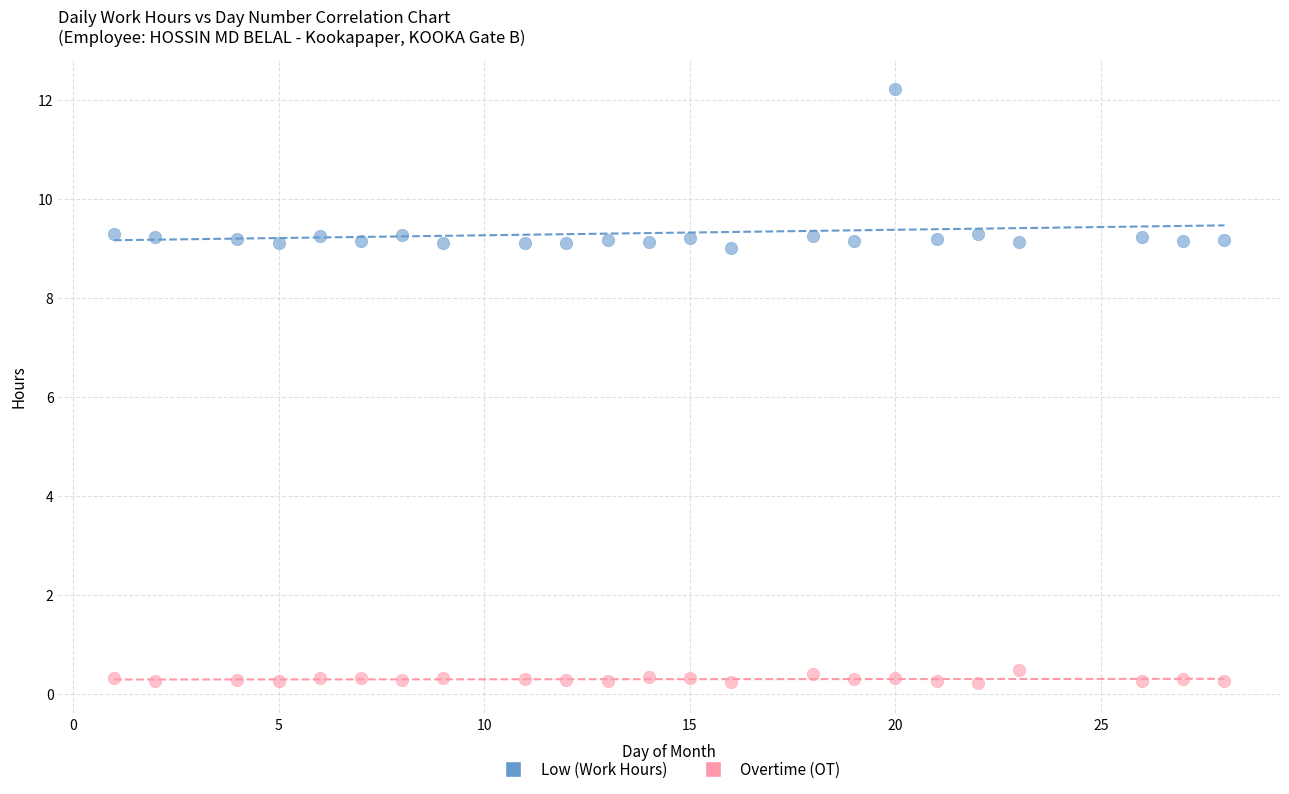

What are all the series names shown in the legend?

Low (Work Hours), Overtime (OT)